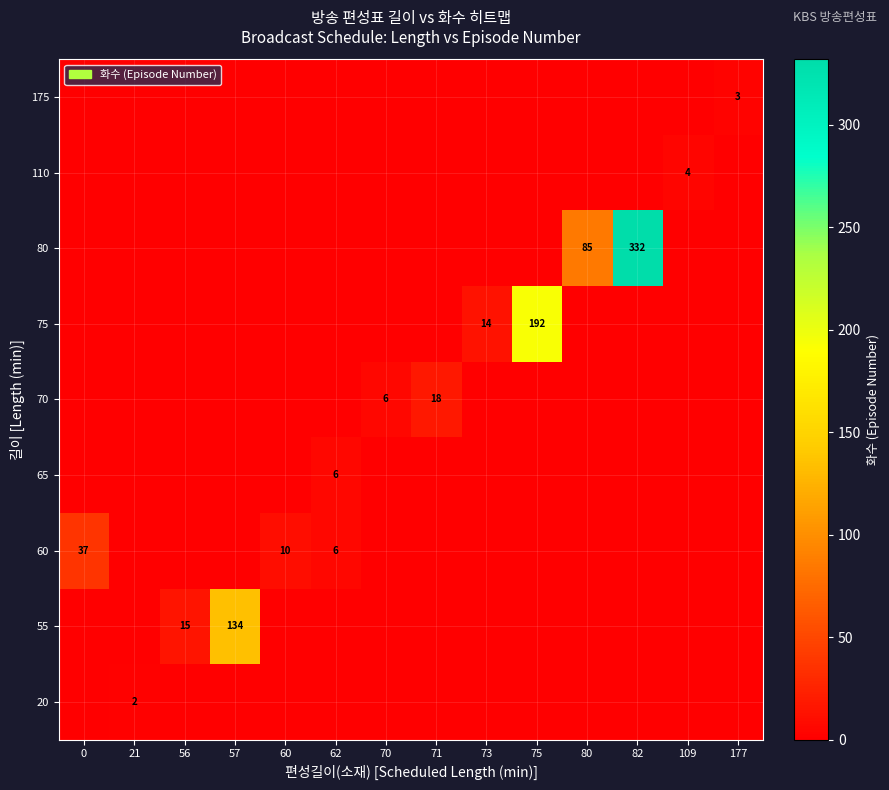

The 75 series shows 19 at 73. True or false?

False